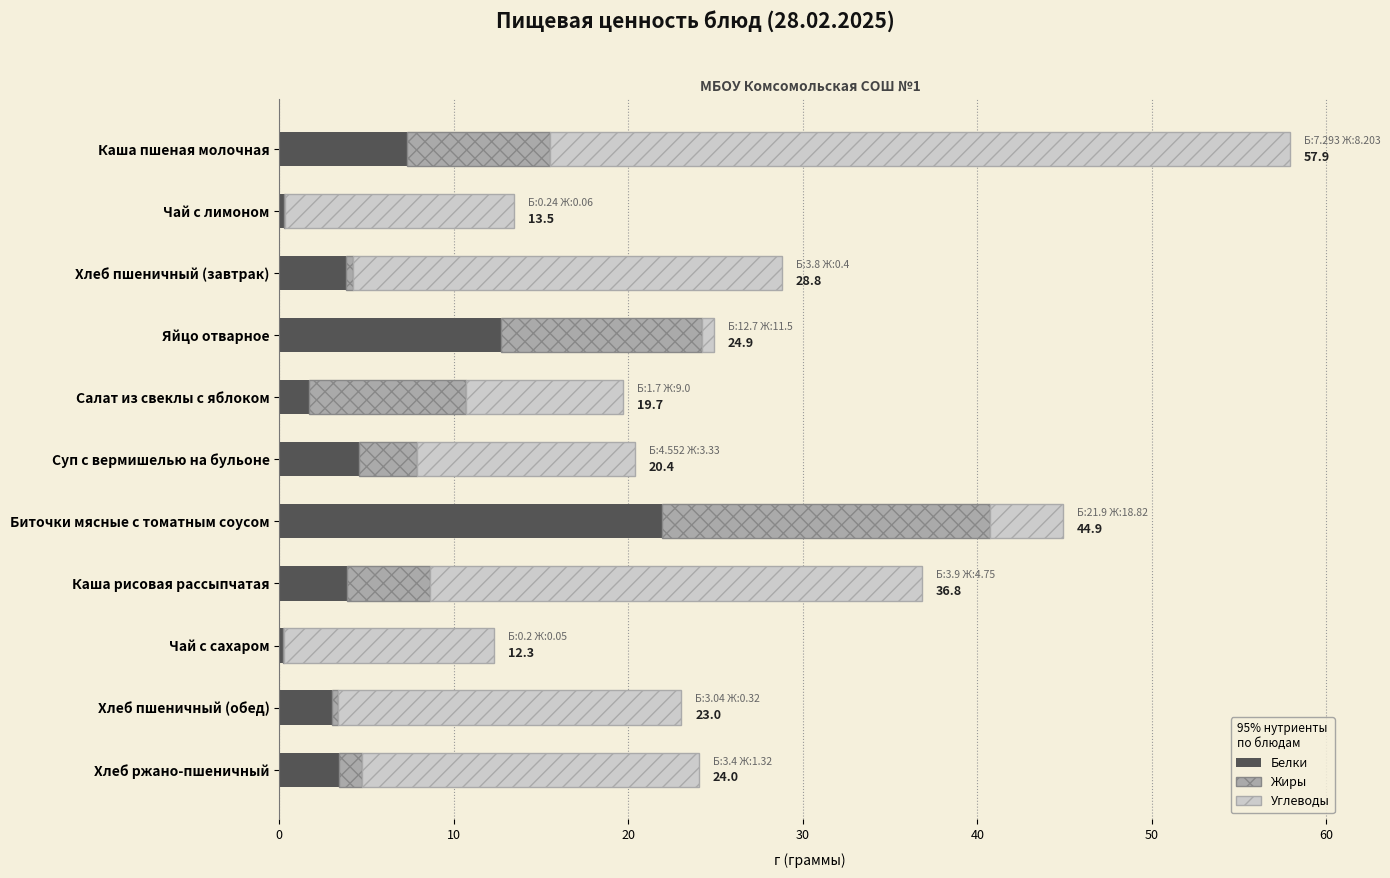

What is the approximate value of Белки at Биточки мясные с томатным соусом?

21.9